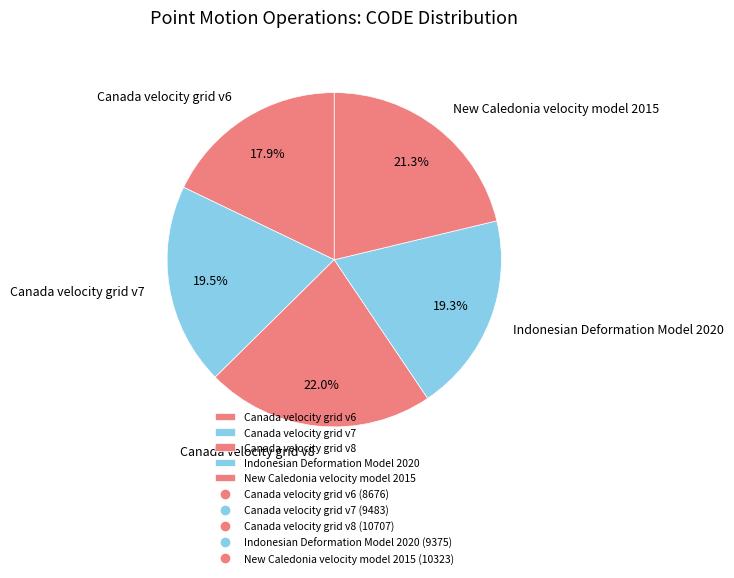

How many segments does this pie chart have?

5